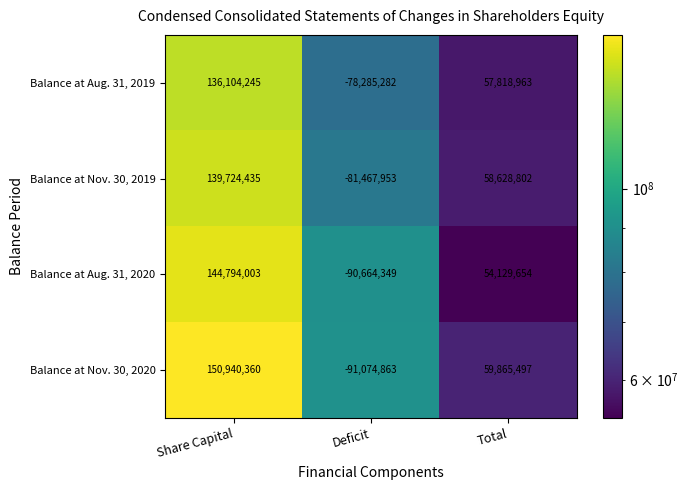

The value of Balance at Nov. 30, 2020 at Total is 99850271. True or false?

False